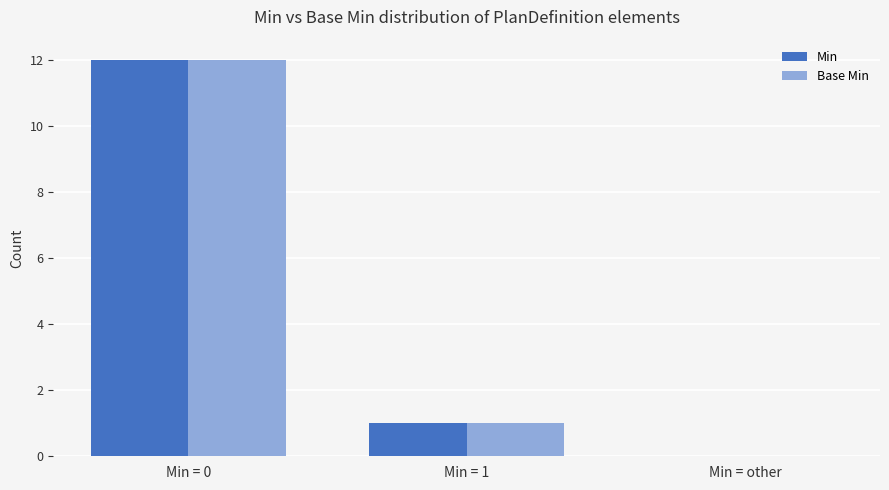

What is the sum of all Min values?

13